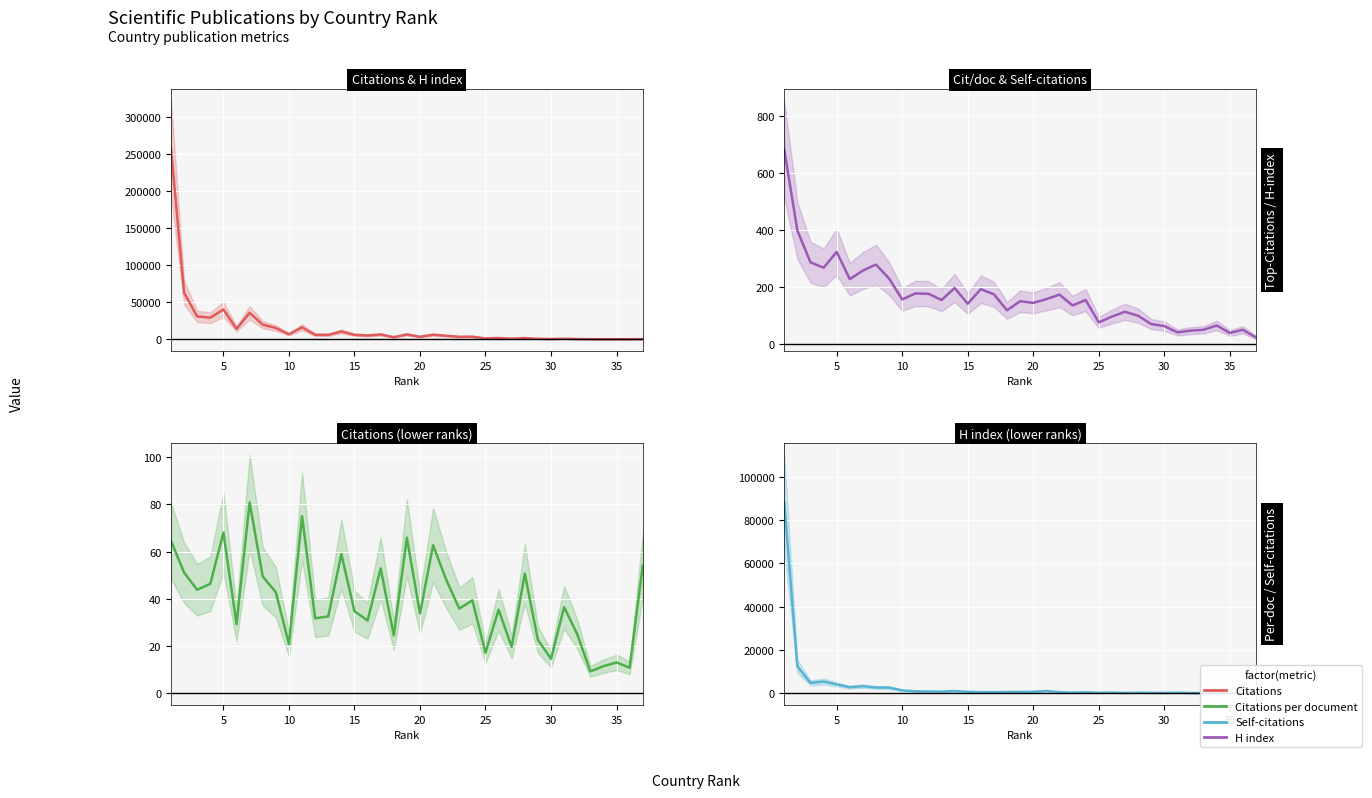

True or false: Citations per document has a value of 14.5 at 11.

False